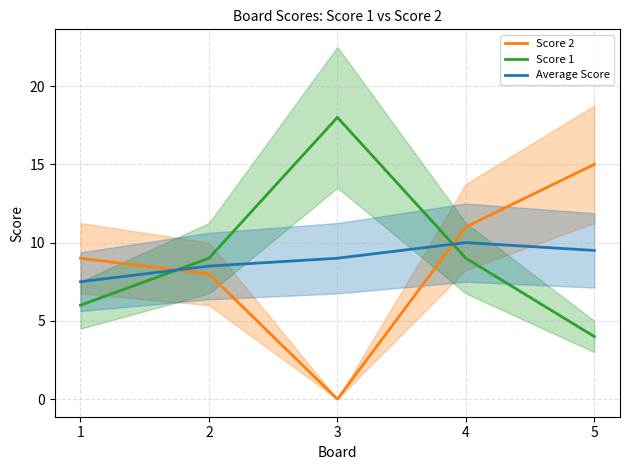

What are all the series names shown in the legend?

Score 2, Score 1, Average Score